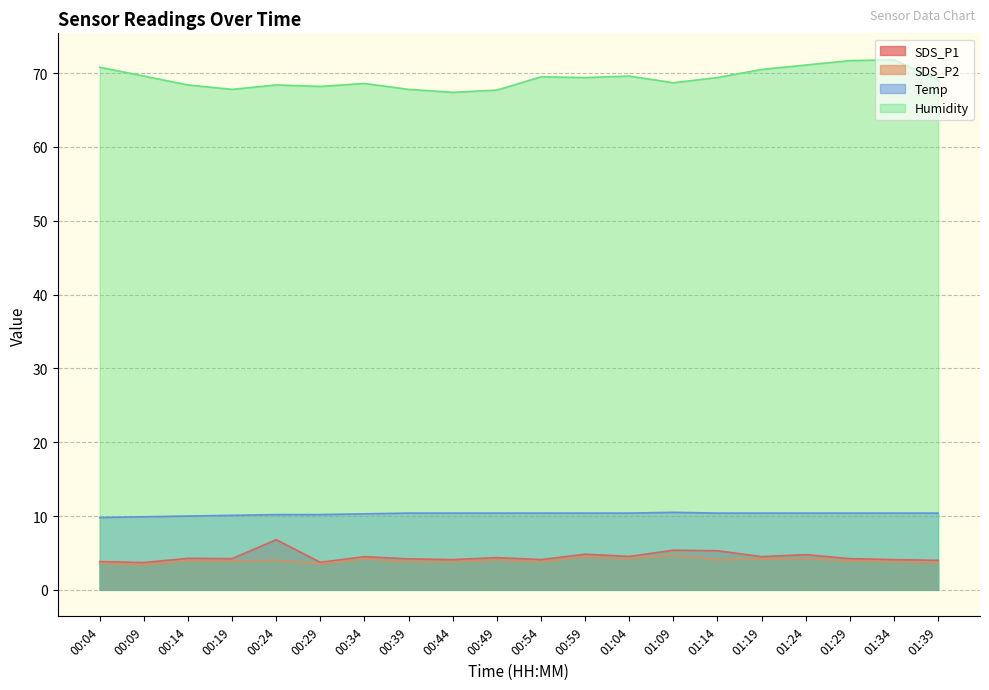

What is the spread (max minus min) of values at 01:34?

68.0